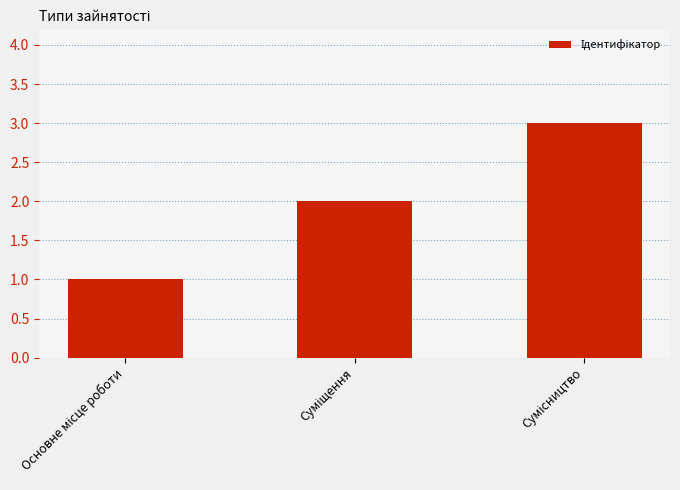

What is the sum of all values?

6